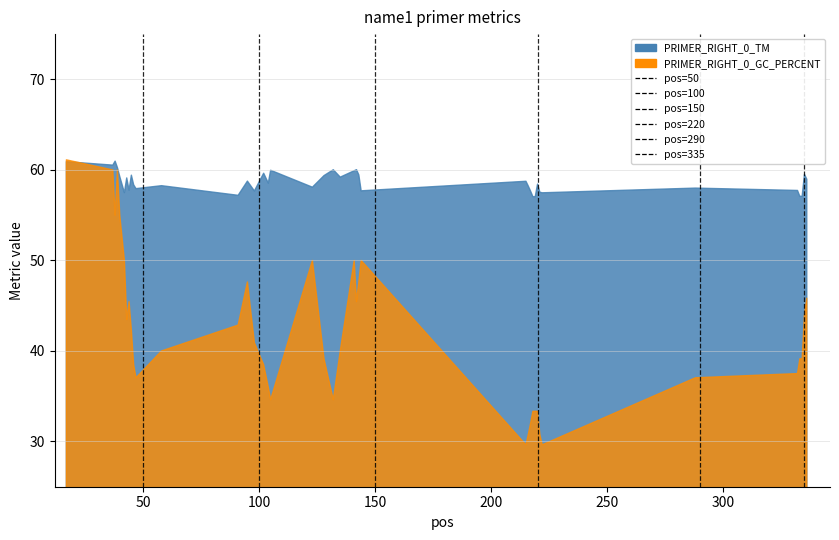

What is the difference between the maximum and minimum values in the pos=150 series?

1